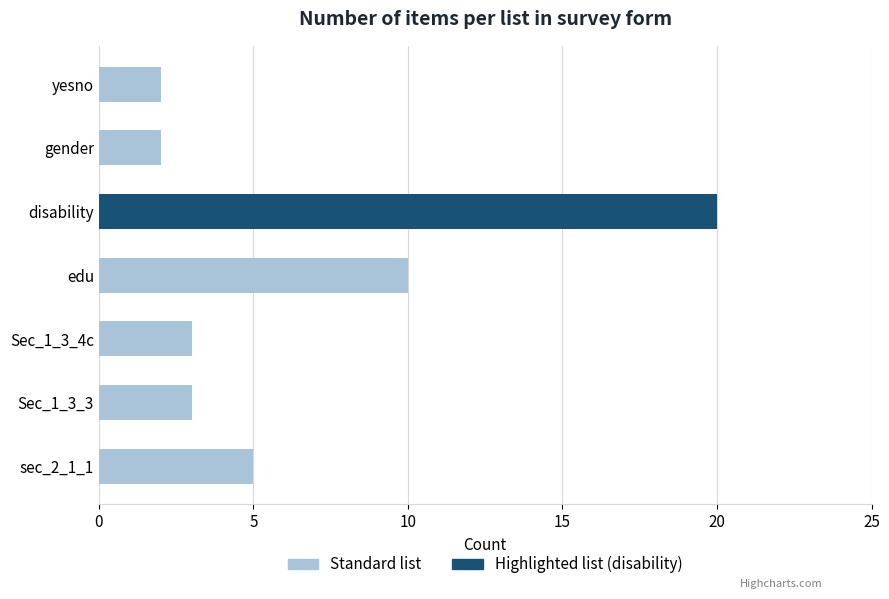

Are the bars horizontal?

Yes